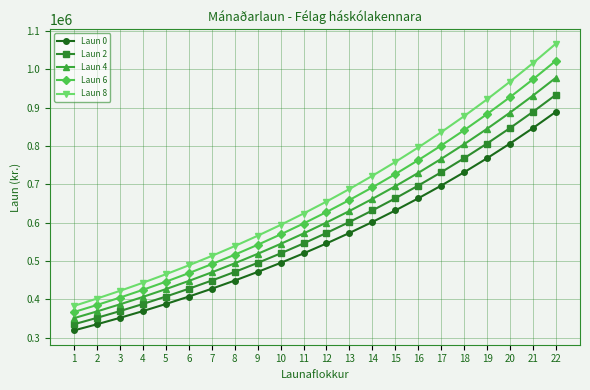

The Laun 6 series shows 468222 at 6. True or false?

True